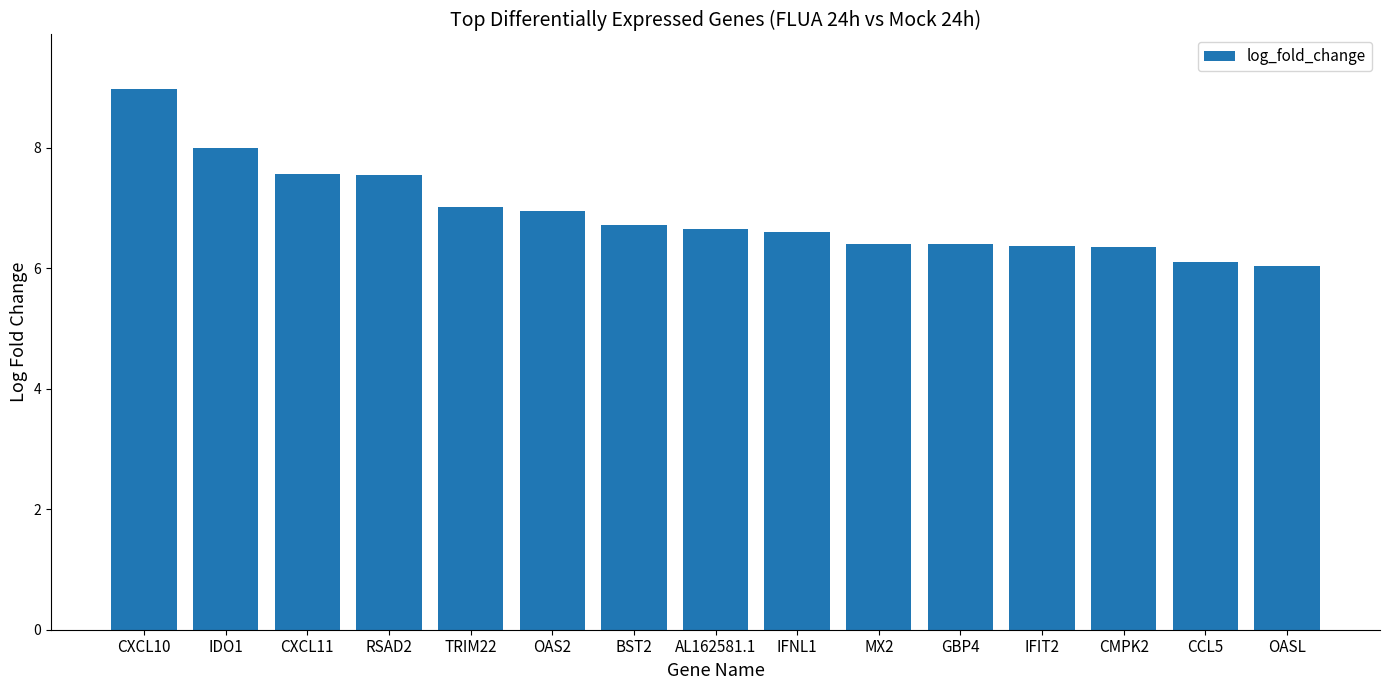

True or false: the data shows 3.3 at CMPK2.

False